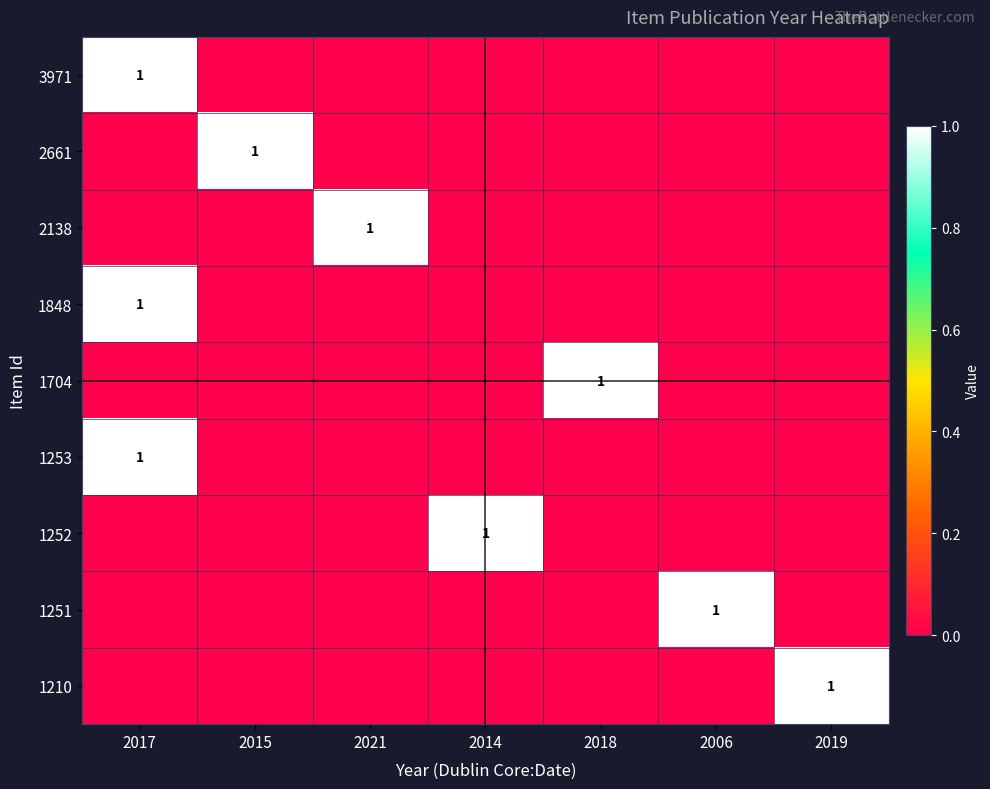

Is it true that 1252 equals 1 at 2014?

True